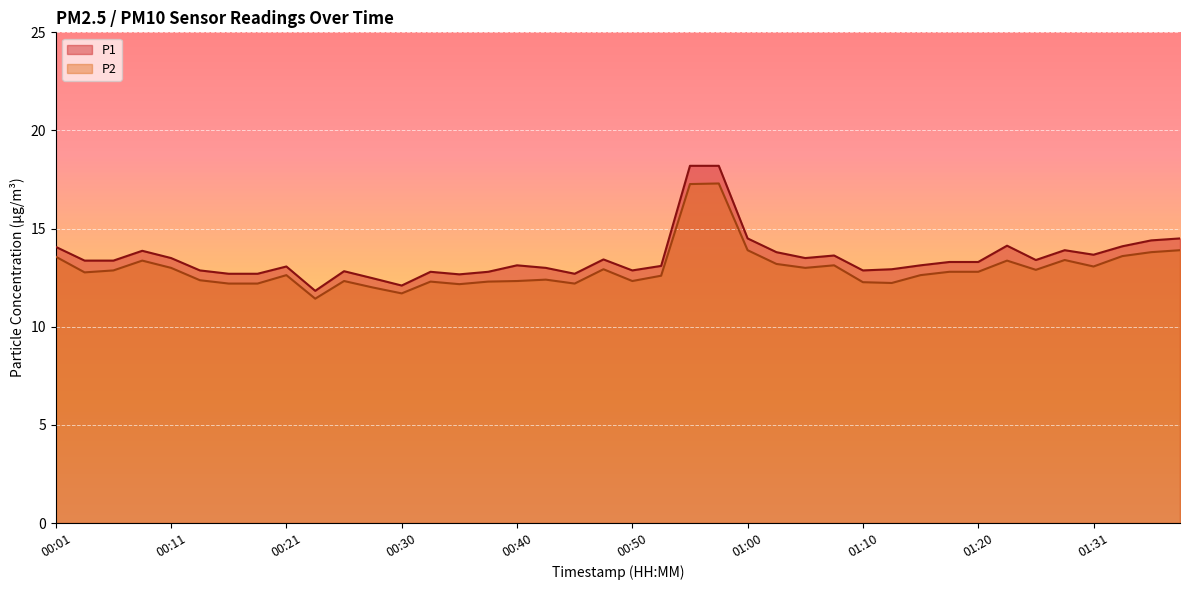

Which label corresponds to the largest value in the chart?

00:55